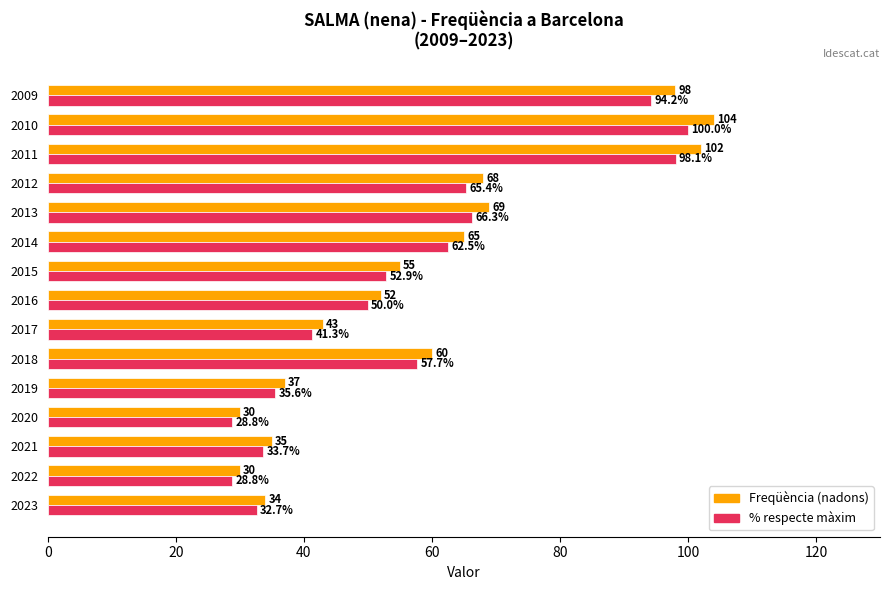

List the series in order of their overall mean, lowest first.

% respecte màxim, Freqüència (nadons)